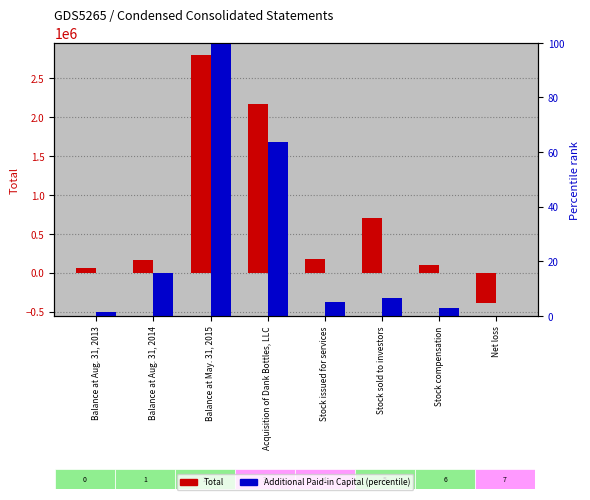

What is the average value of the Total series?

723069.4